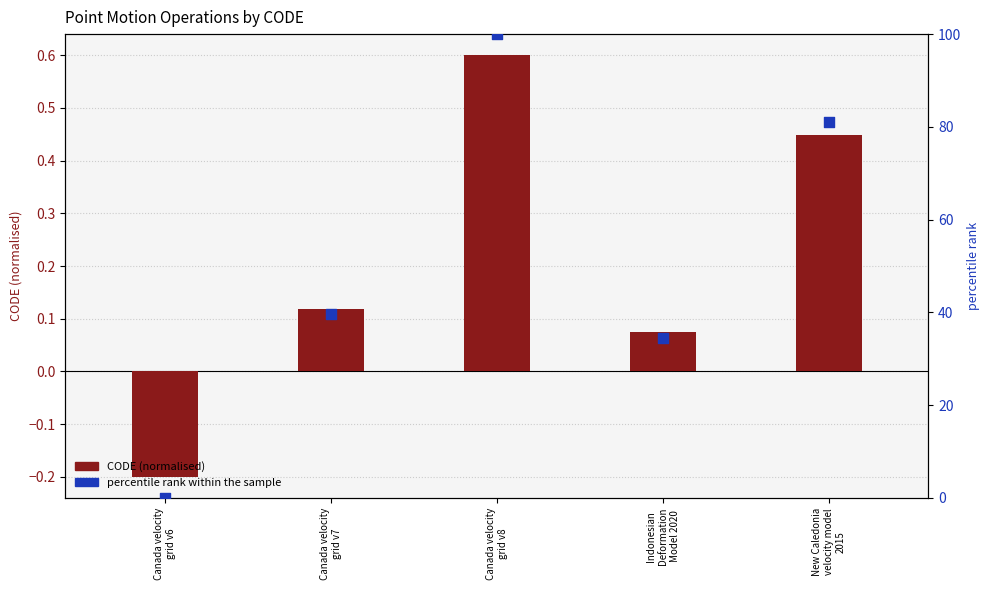

Which series reaches the maximum Y coordinate?

percentile rank within the sample